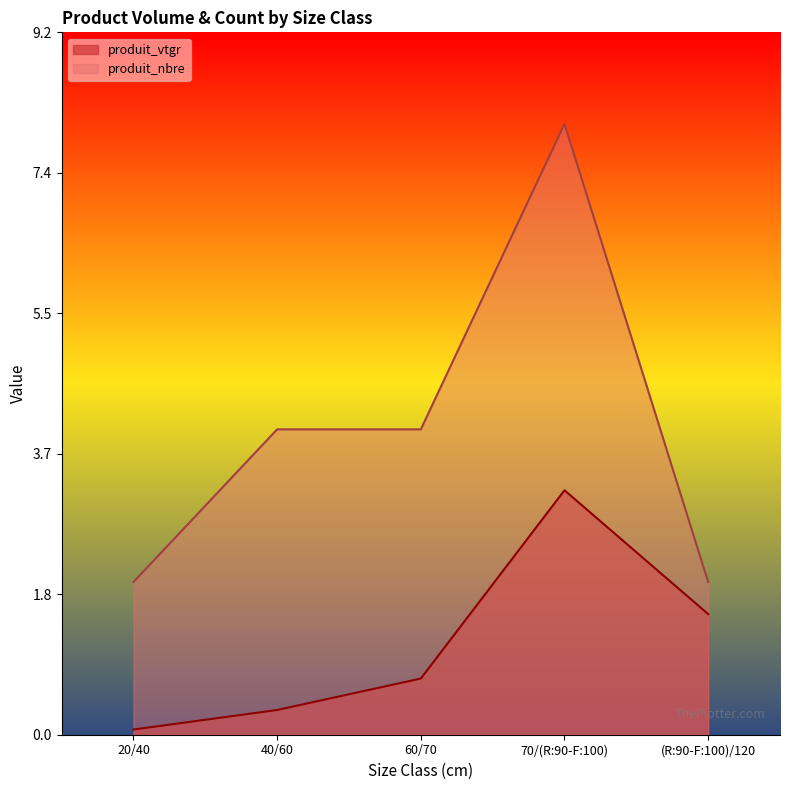

Which series has the largest total across all categories?

produit_nbre